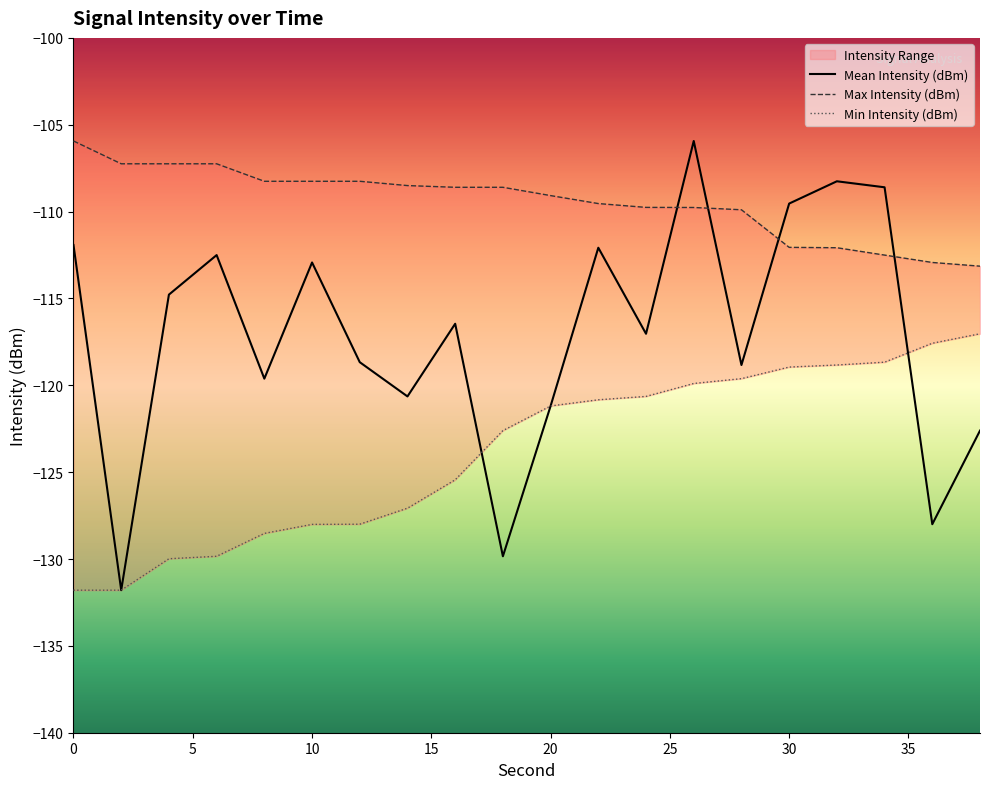

Is it true that Mean Intensity (dBm) equals -109.5 at 30?

True